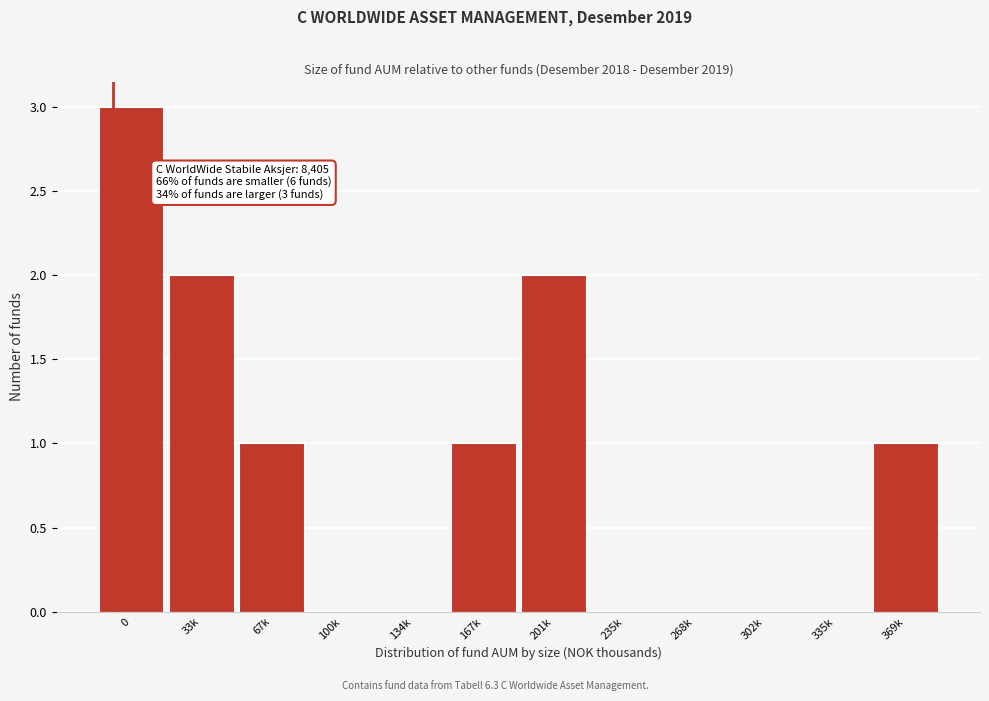

Reading left to right, what are all the values shown in this chart?

0=3	33k=2	67k=1	100k=0	134k=0	167k=1	201k=2	235k=0	268k=0	302k=0	335k=0	369k=1